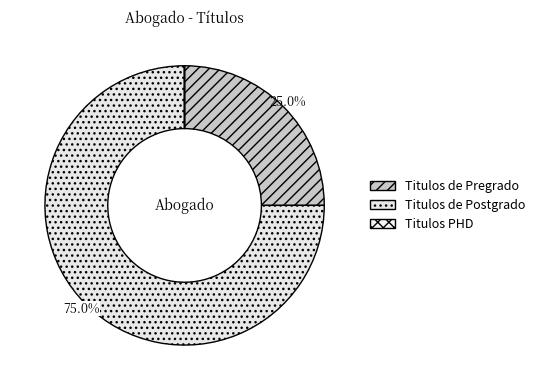

Approximately how many times larger is the value at Titulos de Pregrado compared to Titulos de Postgrado?

0.3